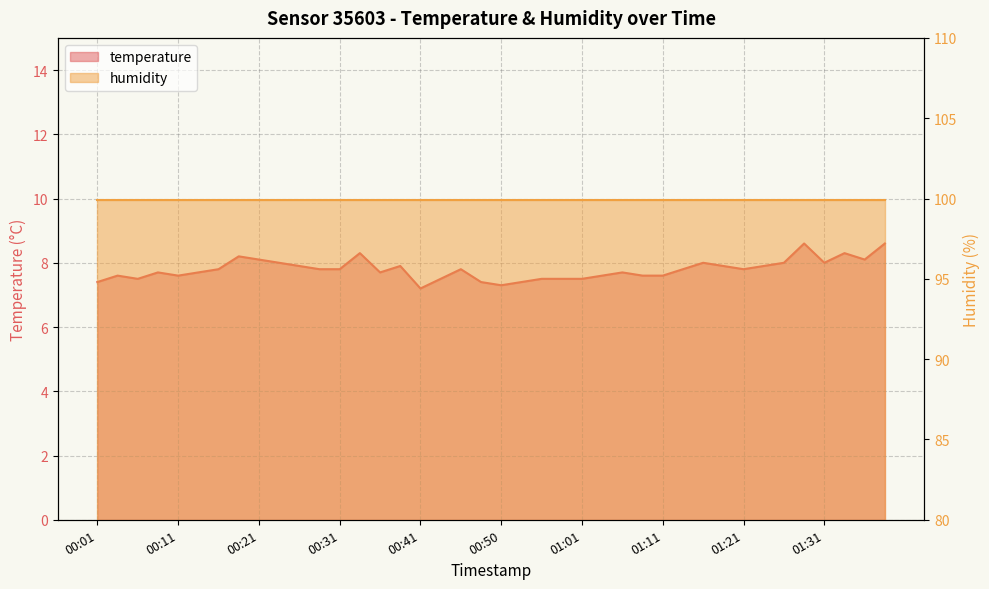

Which label corresponds to the largest value in the chart?

01:28